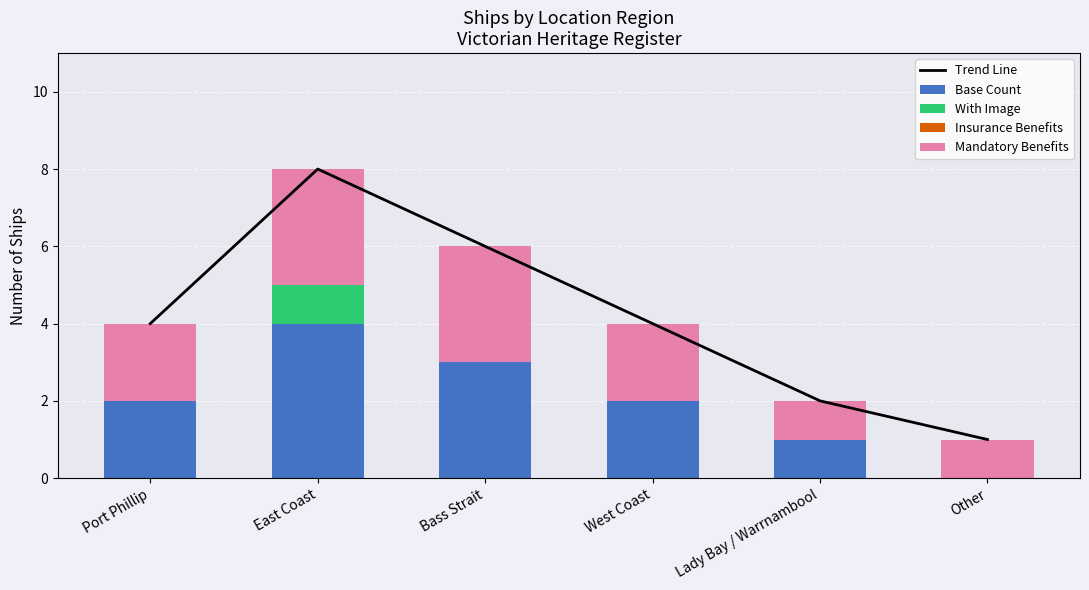

How many groups of bars are there?

6